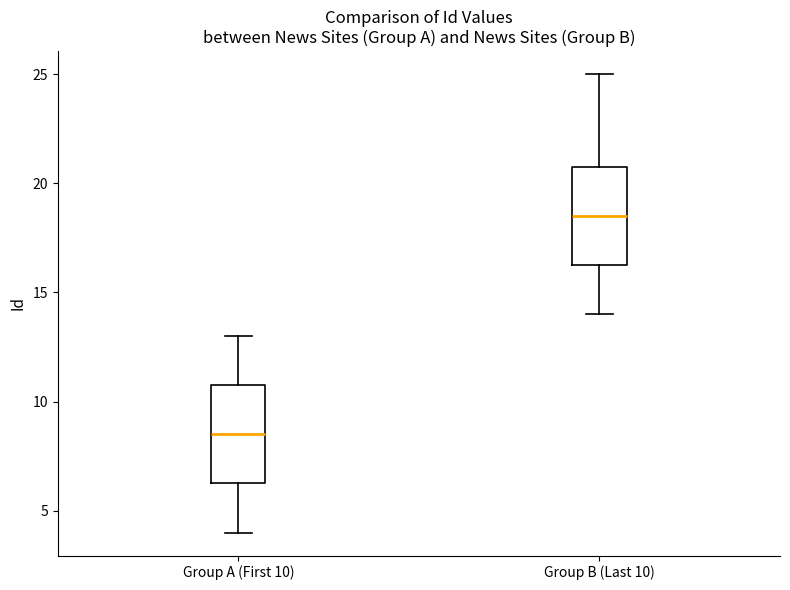

Where does the upper whisker of the box for Group B (Last 10) end on the y-axis? The values are not printed on the chart, so give them approximately, as read against the axis.

25.0